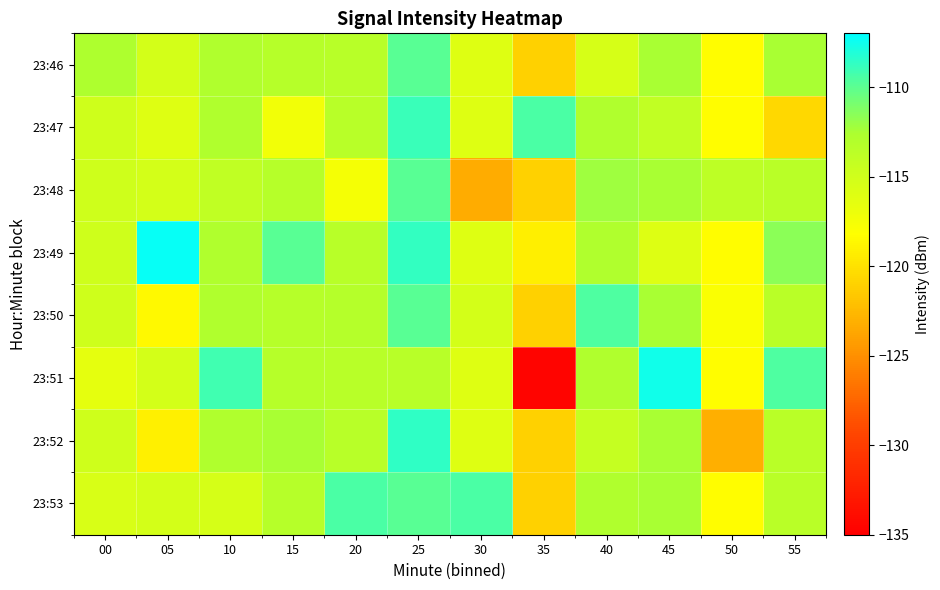

Reading right to left, list all the values displayed in this chart.

23:46: 55=-112.5	50=-118.3	45=-112.5	40=-115.5	35=-121.1	30=-116.0	25=-109.9	20=-113.4	15=-113.3	10=-112.8	05=-115.2	00=-112.7
23:47: 55=-120.6	50=-118.3	45=-114.0	40=-112.9	35=-109.5	30=-116.0	25=-108.9	20=-113.4	15=-117.4	10=-112.8	05=-116.0	00=-114.9
23:48: 55=-113.5	50=-113.8	45=-112.5	40=-112.2	35=-121.1	30=-123.4	25=-109.9	20=-117.5	15=-113.3	10=-113.9	05=-115.2	00=-114.9
23:49: 55=-111.5	50=-118.3	45=-115.9	40=-112.9	35=-119.1	30=-116.0	25=-108.7	20=-113.4	15=-109.9	10=-112.8	05=-107.2	00=-114.9
23:50: 55=-113.5	50=-117.9	45=-112.5	40=-109.6	35=-121.1	30=-115.3	25=-109.9	20=-113.2	15=-113.3	10=-112.8	05=-118.5	00=-114.9
23:51: 55=-109.5	50=-118.3	45=-107.6	40=-112.9	35=-134.6	30=-116.0	25=-113.4	20=-113.4	15=-113.3	10=-109.1	05=-115.2	00=-116.4
23:52: 55=-113.5	50=-123.1	45=-112.5	40=-114.3	35=-121.1	30=-116.0	25=-108.5	20=-113.4	15=-112.6	10=-112.8	05=-119.1	00=-114.9
23:53: 55=-113.5	50=-118.3	45=-112.5	40=-112.9	35=-121.1	30=-109.4	25=-109.9	20=-109.5	15=-113.3	10=-115.4	05=-115.2	00=-115.6